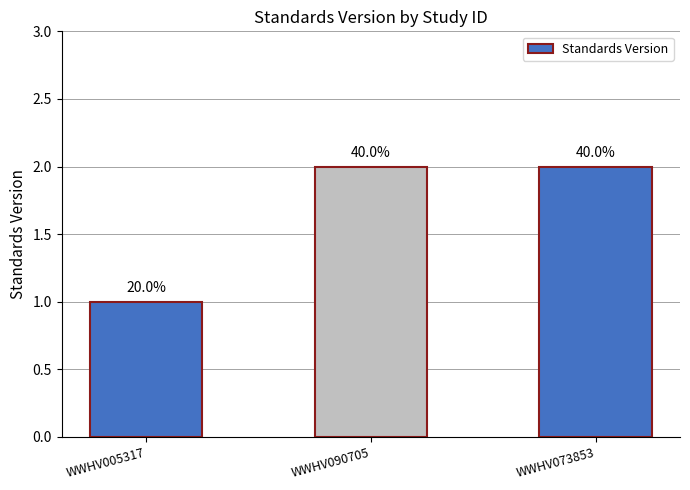

Count the values in the range 1 to 2.

3